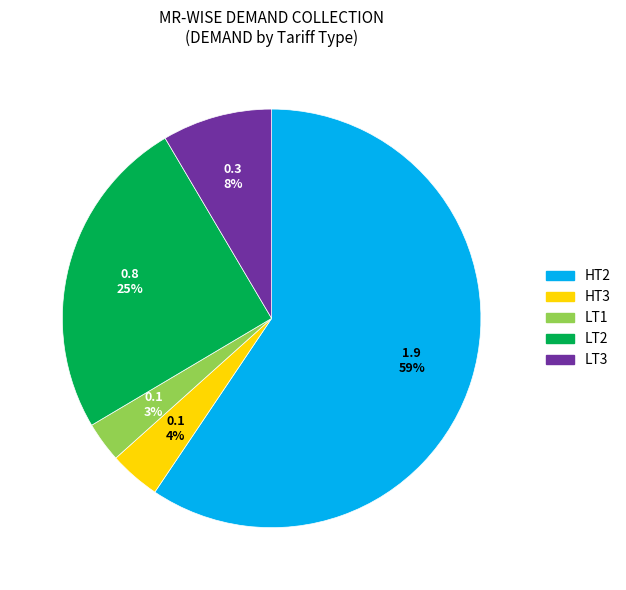

Rank the categories by value from lowest to highest.

LT1, HT3, LT3, LT2, HT2